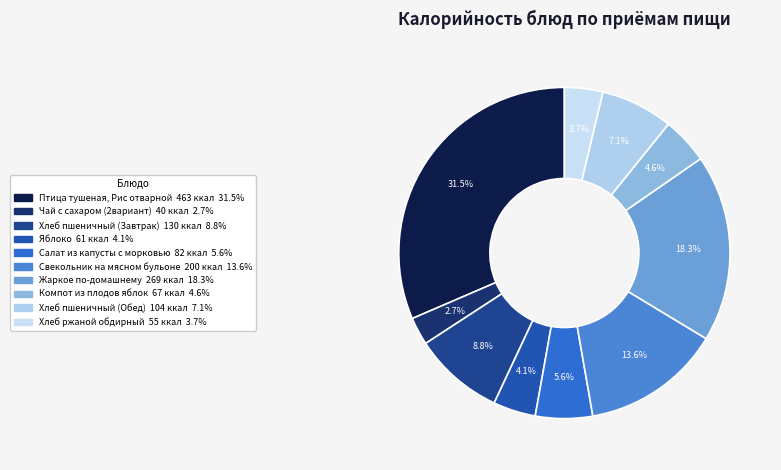

What is the change in value from Свекольник на мясном бульоне to Хлеб ржаной обдирный?

-145